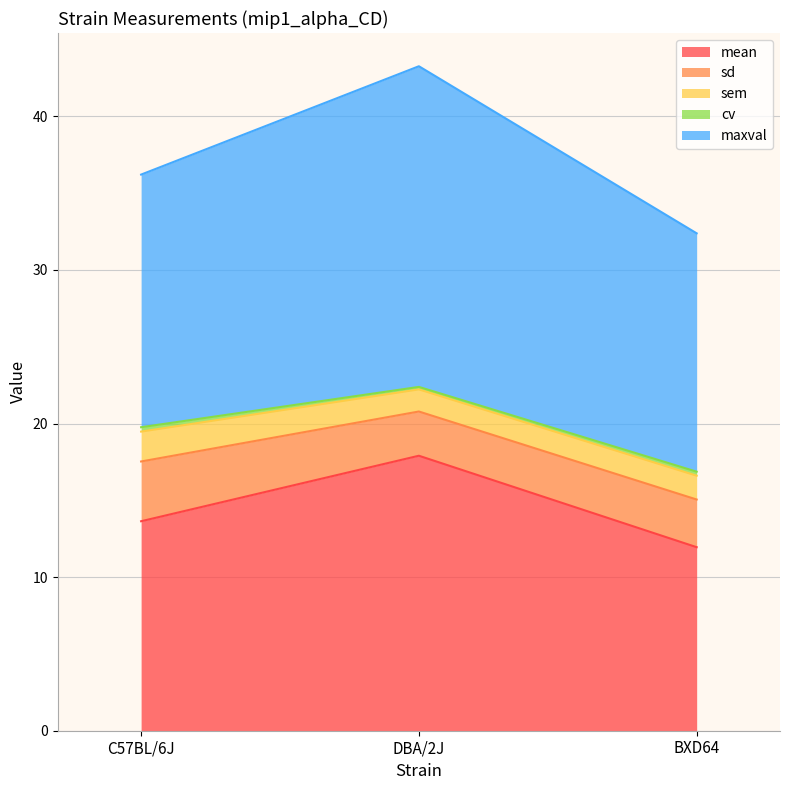

Reading left to right, transcribe all the data shown in this chart.

mean: 13.6	17.9	11.9
sd: 3.9	2.9	3.1
sem: 1.9	1.4	1.6
cv: 0.3	0.2	0.3
maxval: 16.4	20.9	15.5